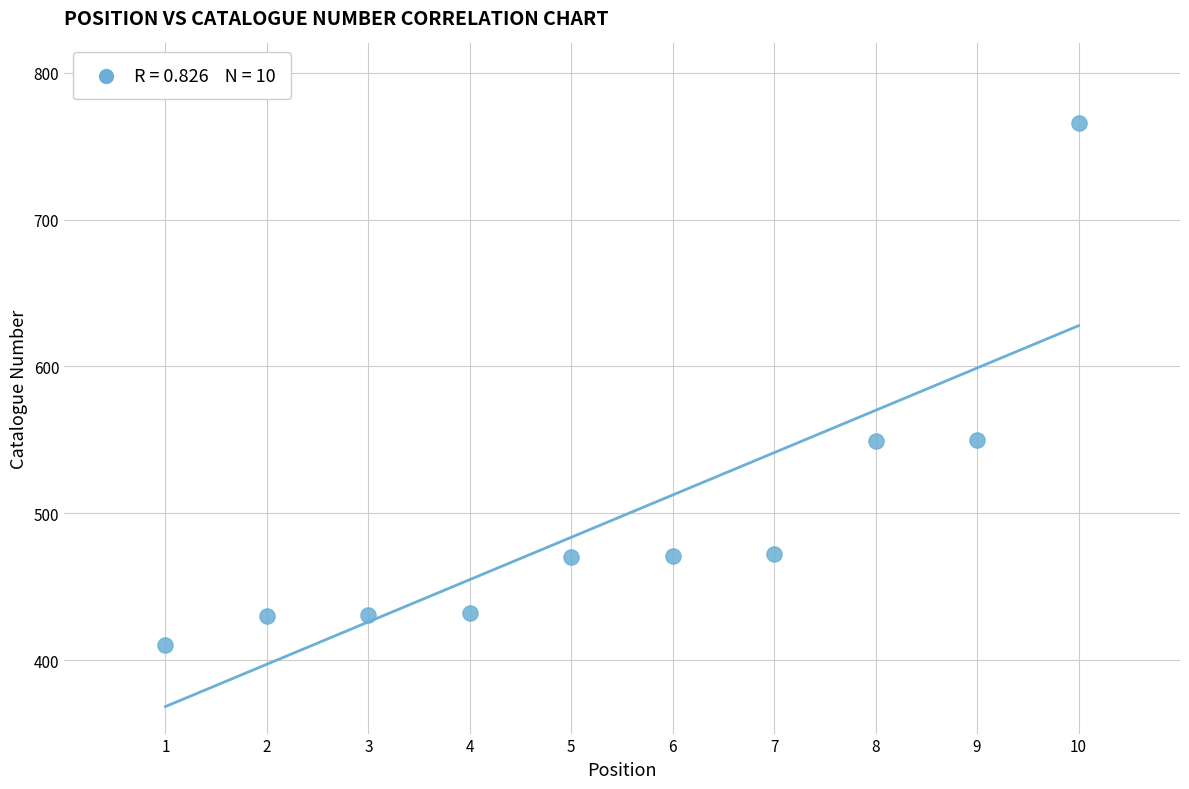

What is the range of Y values (max minus min)?

356